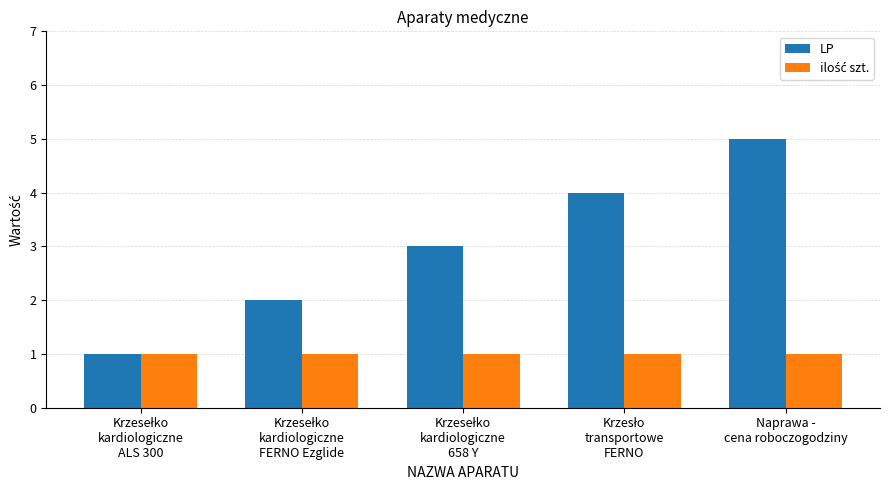

What is the sum of all LP values?

15